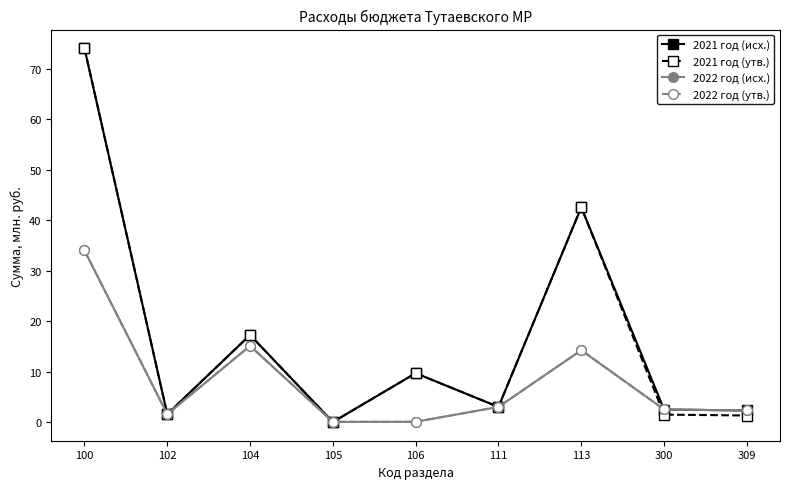

True or false: 2021 год (исх.) has more than 2 interior local peaks.

True